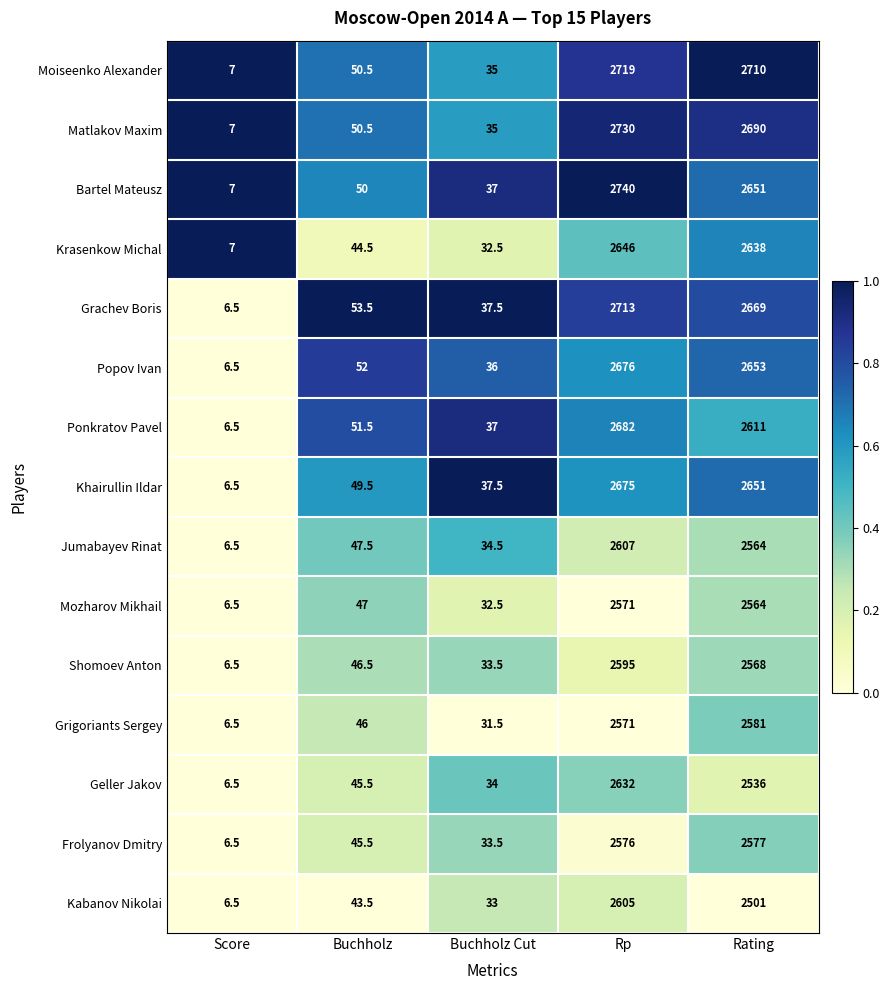

At which label is Mozharov Mikhail closest to 1288?

Buchholz